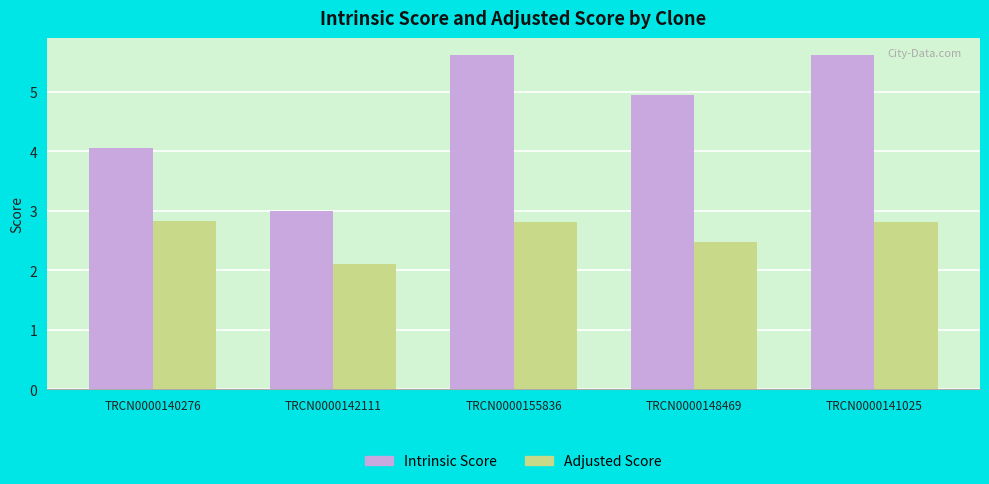

Where is Intrinsic Score nearest to the value 4?

TRCN0000140276